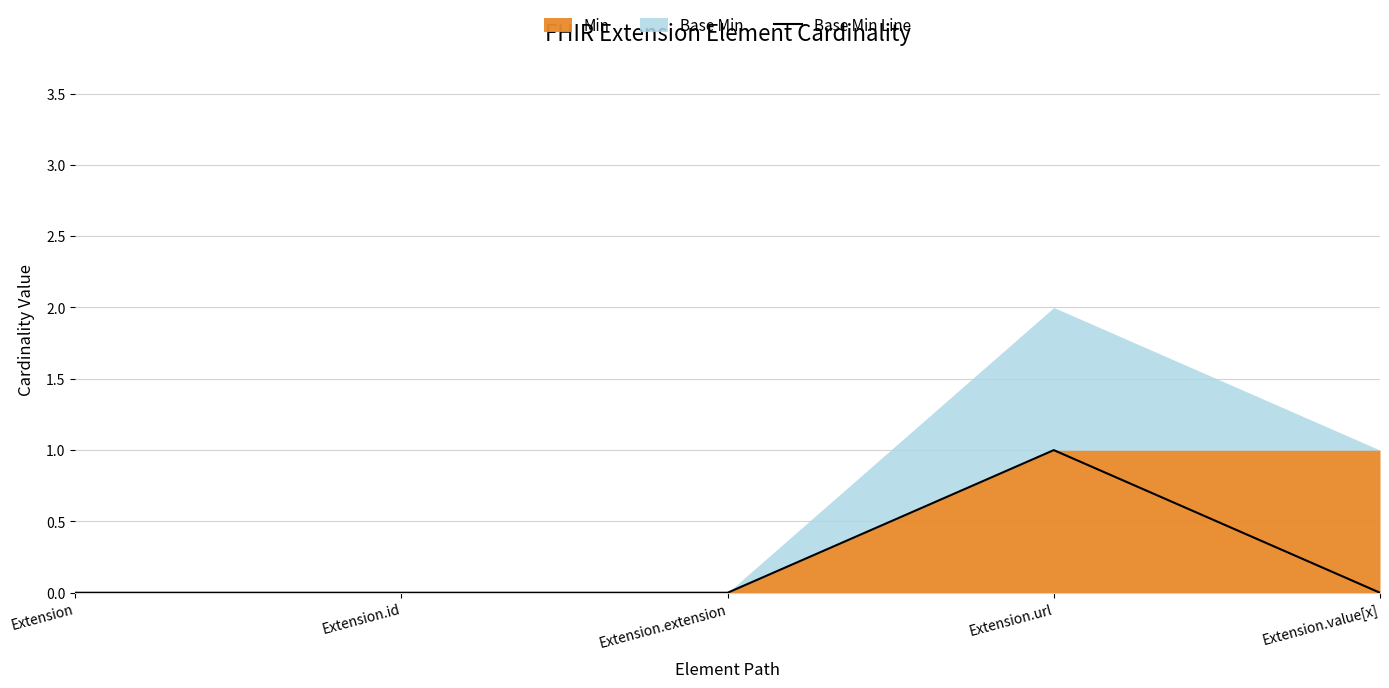

What is the greatest value displayed?

1